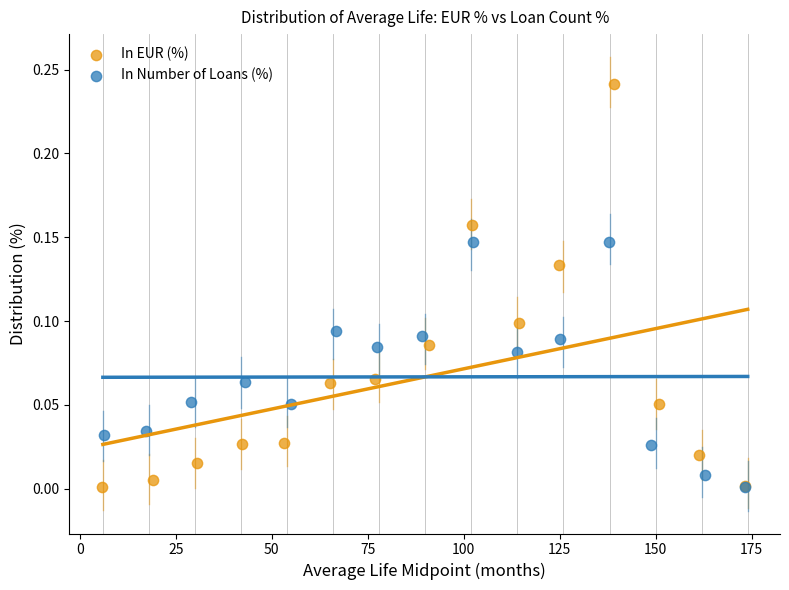

Which series has the widest spread of Y values?

In EUR (%)